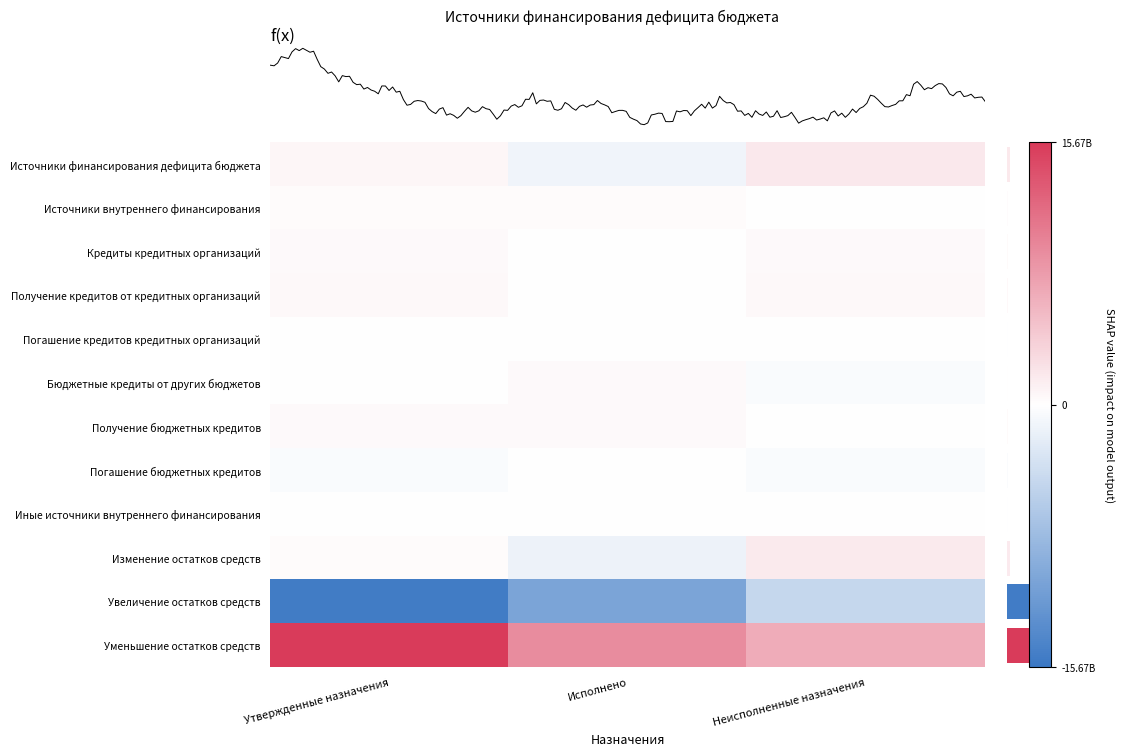

Where is Получение кредитов от кредитных организаций nearest to the value 282000000?

Утвержденные назначения